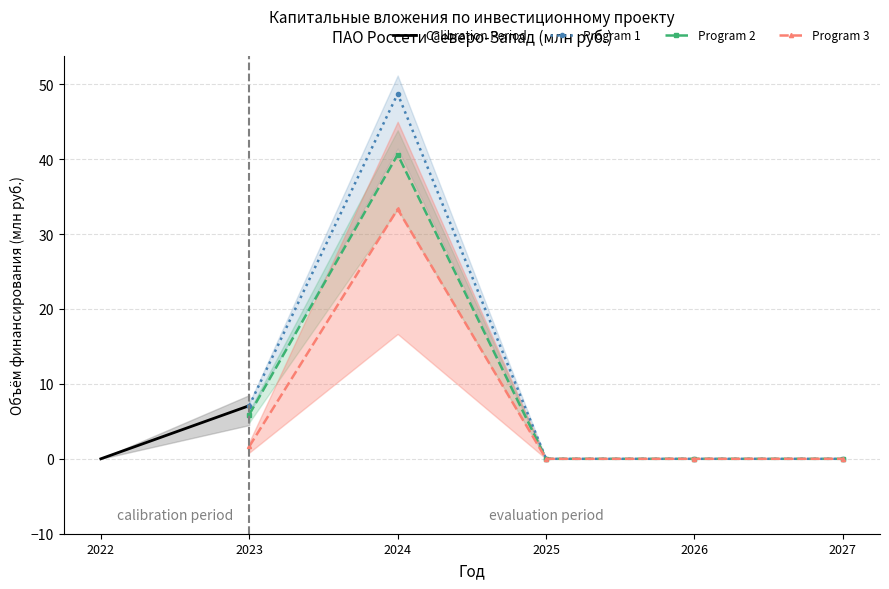

Where is the first local maximum for Program 3?

2024